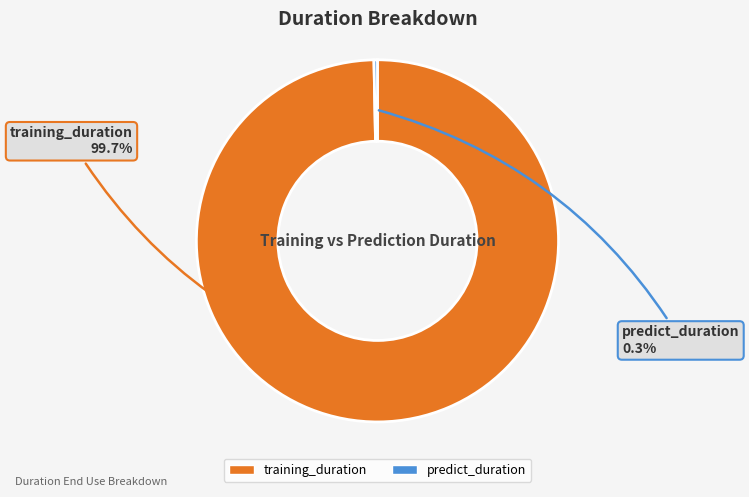

Rank the categories by value from highest to lowest.

training_duration, predict_duration